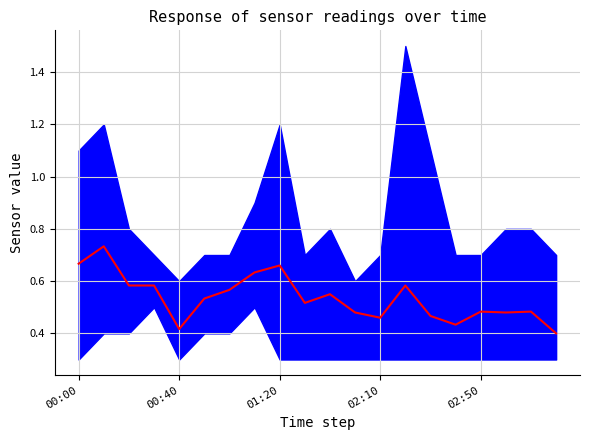

What is the average value?

0.5